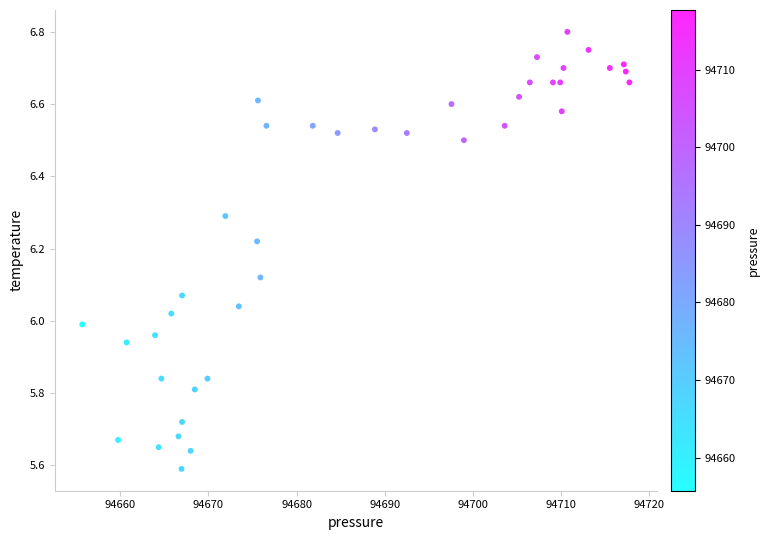

What is the range of Y values (max minus min)?

1.2